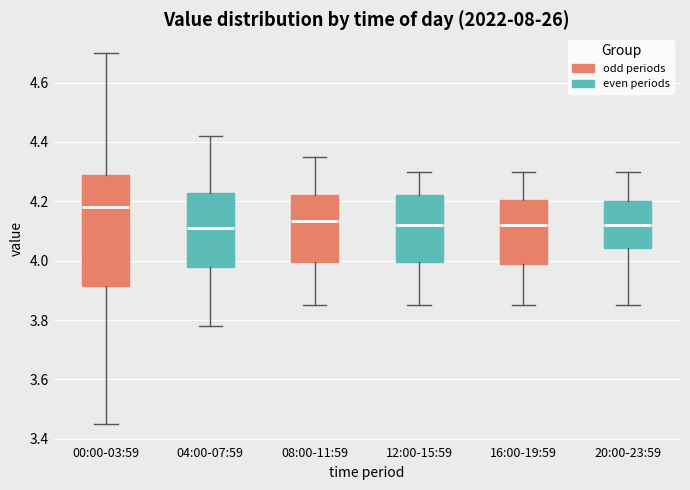

Reading left to right, read every box against the y-axis: the position of its median line, the range the box covers, and the ends of its whiskers. The values are not printed on the chart, so give them approximately, as read against the axis.

00:00-03:59: median 4.18, box 3.92 to 4.30, whiskers 3.46 to 4.70
04:00-07:59: median 4.12, box 3.98 to 4.22, whiskers 3.78 to 4.42
08:00-11:59: median 4.14, box 4.00 to 4.22, whiskers 3.86 to 4.36
12:00-15:59: median 4.12, box 4.00 to 4.22, whiskers 3.86 to 4.30
16:00-19:59: median 4.12, box 3.98 to 4.20, whiskers 3.86 to 4.30
20:00-23:59: median 4.12, box 4.04 to 4.20, whiskers 3.86 to 4.30